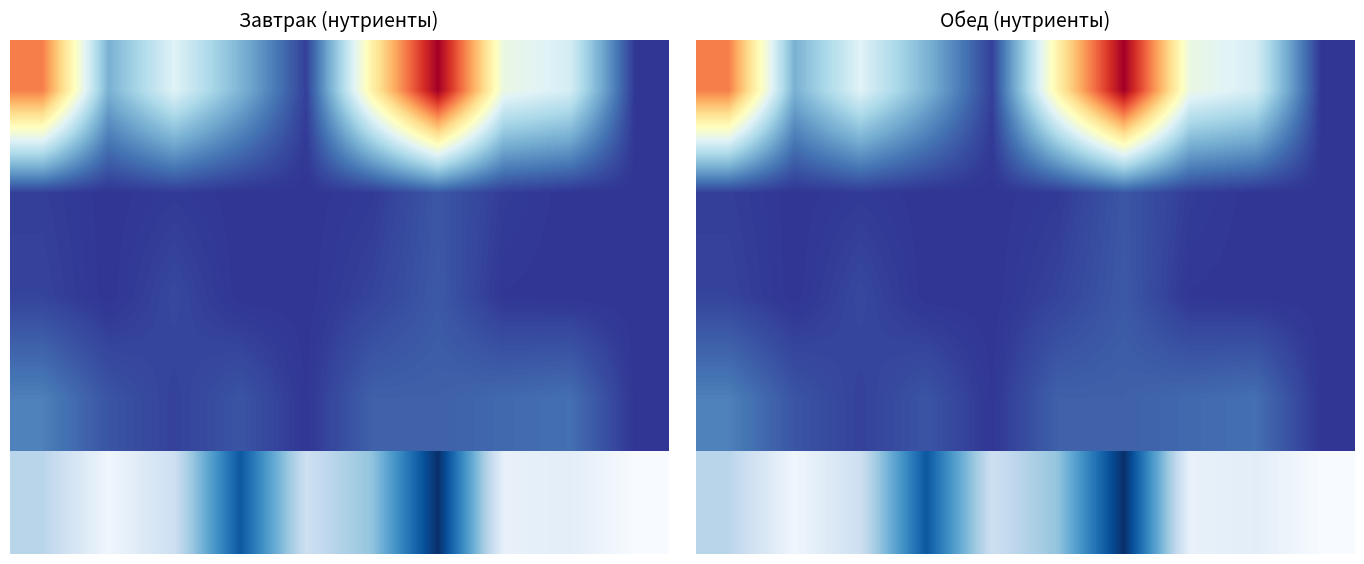

At how many categories does at least one series exceed 2?

9